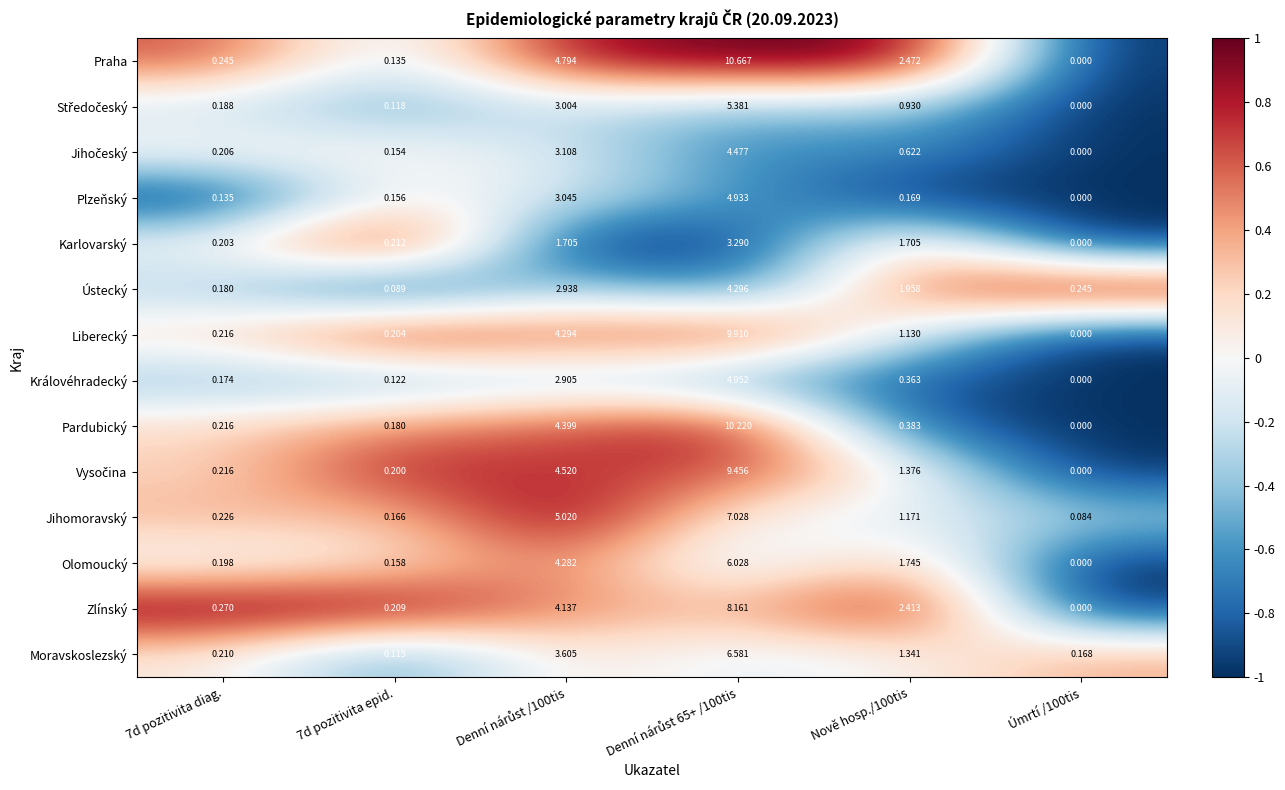

Which series has the widest spread of values?

Praha